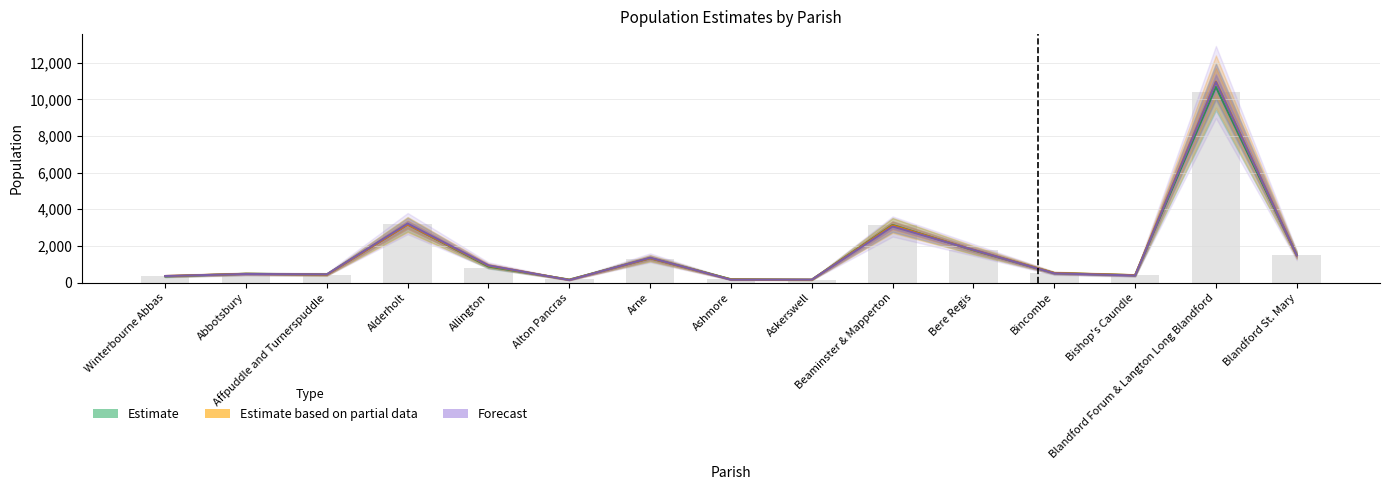

What is the approximate value of Forecast at Bishop's Caundle?

386.3